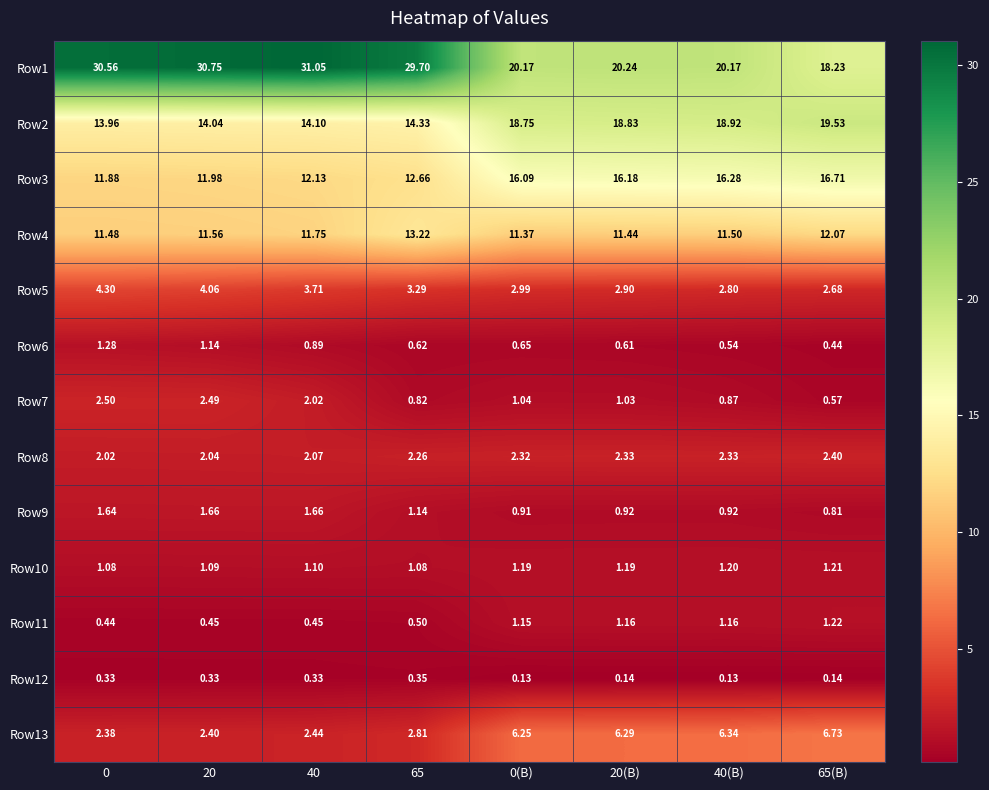

Is the value of Row13 at 65 greater than the value of Row5 at 0?

No